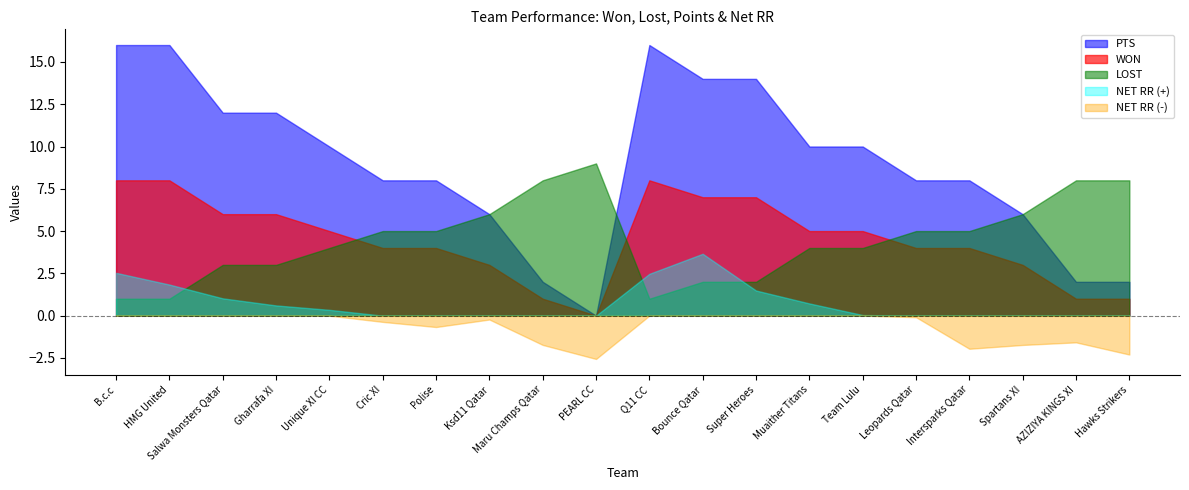

At which label is WON closest to 4?

Cric XI